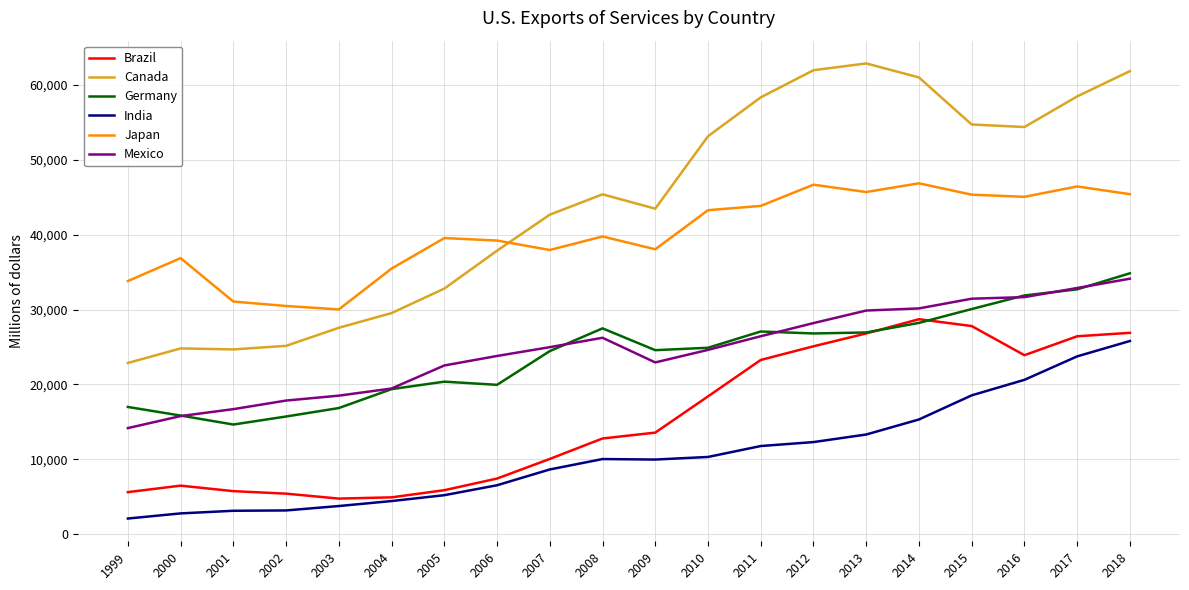

Is this an area chart (filled region under the line)?

No